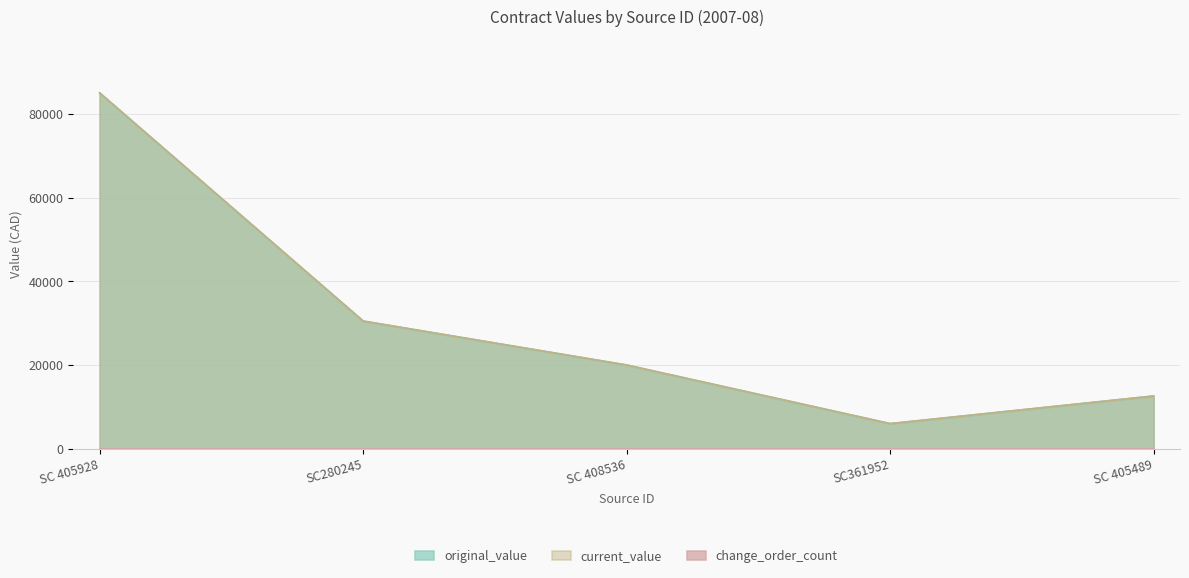

What is the label of the 2nd point from the left?

SC280245